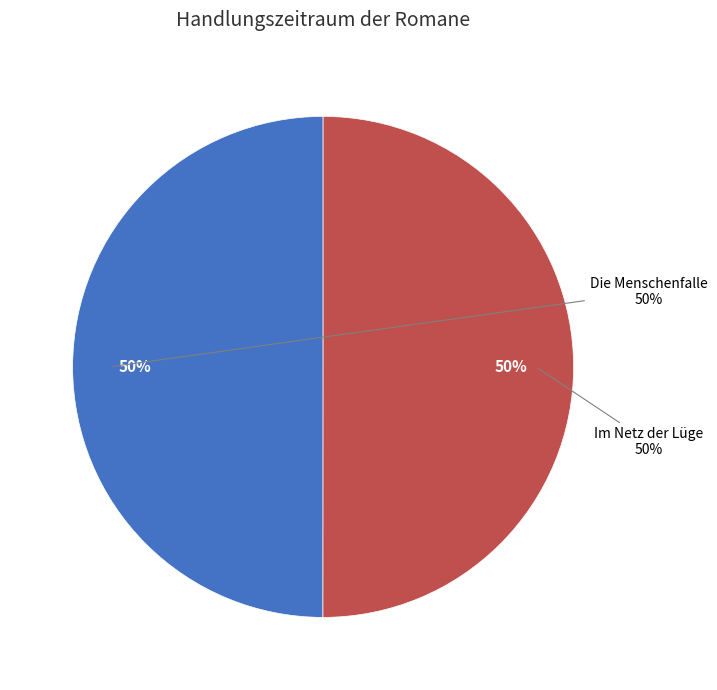

True or false: Im Netz der Lüge accounts for 50% of the total.

True